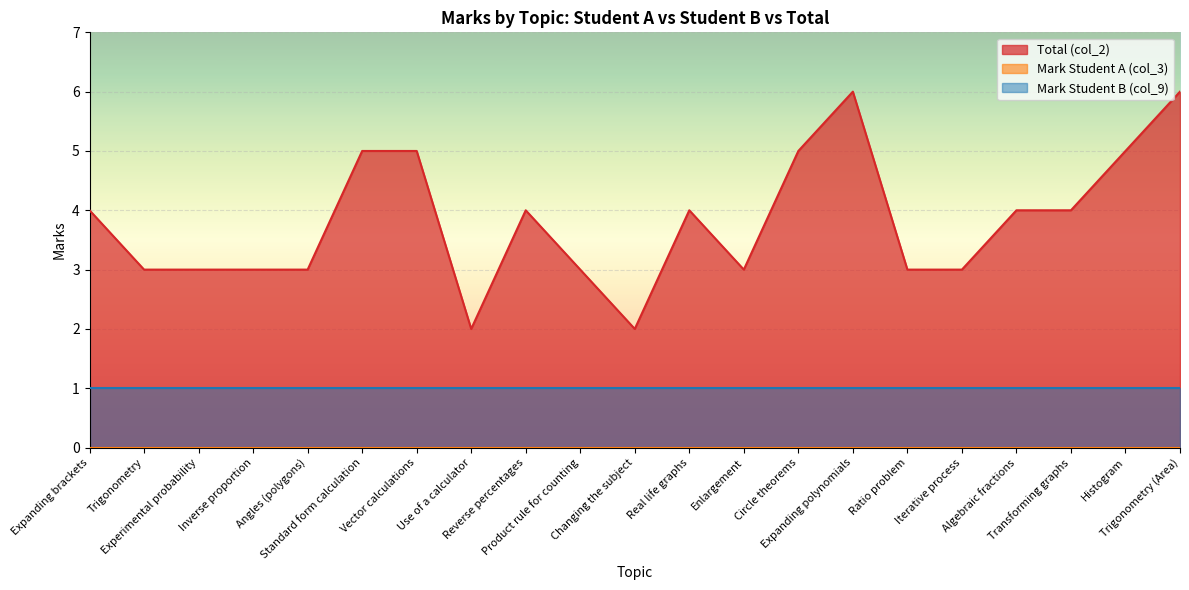

Reading right to left, what are all the values shown in this chart?

Total (col_2): Trigonometry (Area)=6	Histogram=5	Transforming graphs=4	Algebraic fractions=4	Iterative process=3	Ratio problem=3	Expanding polynomials=6	Circle theorems=5	Enlargement=3	Real life graphs=4	Changing the subject=2	Product rule for counting=3	Reverse percentages=4	Use of a calculator=2	Vector calculations=5	Standard form calculation=5	Angles (polygons)=3	Inverse proportion=3	Experimental probability=3	Trigonometry=3	Expanding brackets=4
Mark Student A (col_3): Trigonometry (Area)=0	Histogram=0	Transforming graphs=0	Algebraic fractions=0	Iterative process=0	Ratio problem=0	Expanding polynomials=0	Circle theorems=0	Enlargement=0	Real life graphs=0	Changing the subject=0	Product rule for counting=0	Reverse percentages=0	Use of a calculator=0	Vector calculations=0	Standard form calculation=0	Angles (polygons)=0	Inverse proportion=0	Experimental probability=0	Trigonometry=0	Expanding brackets=0
Mark Student B (col_9): Trigonometry (Area)=1	Histogram=1	Transforming graphs=1	Algebraic fractions=1	Iterative process=1	Ratio problem=1	Expanding polynomials=1	Circle theorems=1	Enlargement=1	Real life graphs=1	Changing the subject=1	Product rule for counting=1	Reverse percentages=1	Use of a calculator=1	Vector calculations=1	Standard form calculation=1	Angles (polygons)=1	Inverse proportion=1	Experimental probability=1	Trigonometry=1	Expanding brackets=1